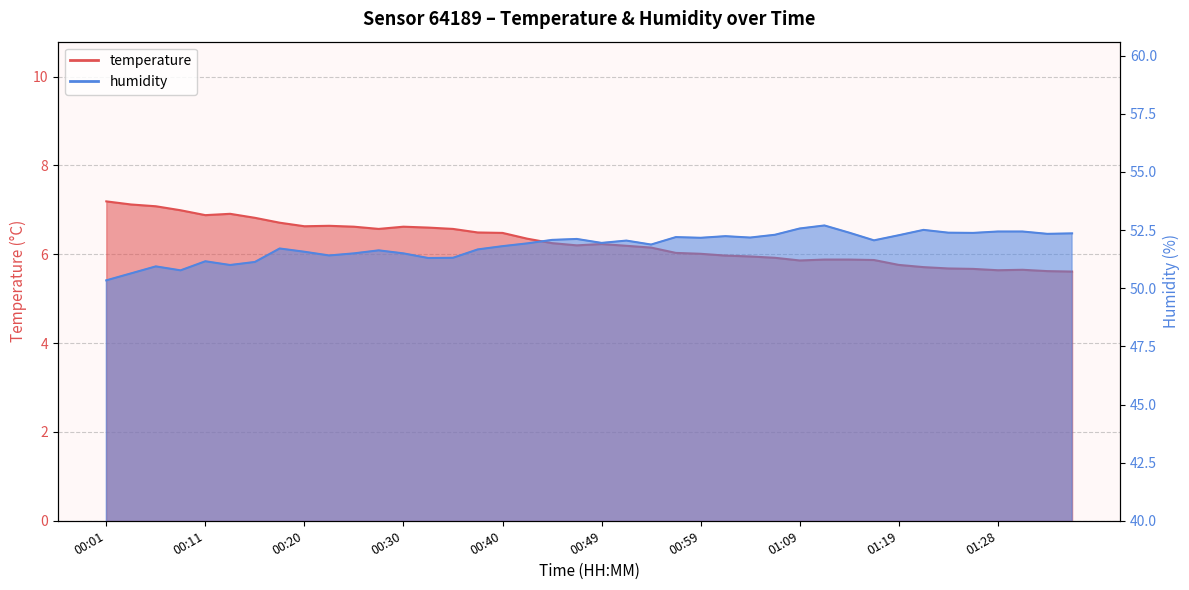

Between 00:13 and 01:11, which is larger?

00:13